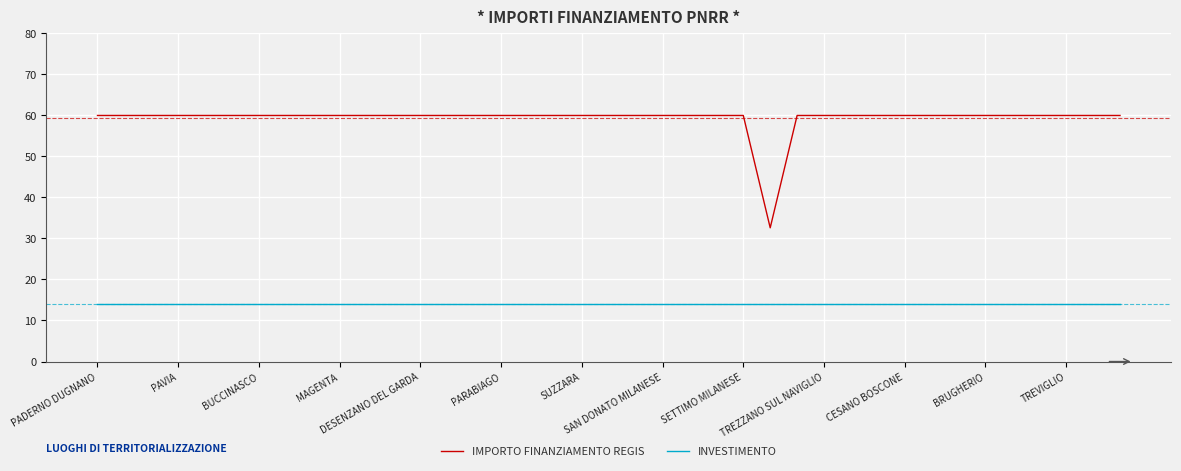

Reading left to right, transcribe all the data shown in this chart.

IMPORTO FINANZIAMENTO REGIS: 60.0	60.0	60.0	60.0	60.0	60.0	60.0	60.0	60.0	60.0	60.0	60.0	60.0	60.0	60.0	60.0	60.0	60.0	60.0	60.0	60.0	60.0	60.0	60.0	60.0	32.6	60.0	60.0	60.0	60.0	60.0	60.0	60.0	60.0	60.0	60.0	60.0	60.0	60.0
INVESTIMENTO: 14.0	14.0	14.0	14.0	14.0	14.0	14.0	14.0	14.0	14.0	14.0	14.0	14.0	14.0	14.0	14.0	14.0	14.0	14.0	14.0	14.0	14.0	14.0	14.0	14.0	14.0	14.0	14.0	14.0	14.0	14.0	14.0	14.0	14.0	14.0	14.0	14.0	14.0	14.0